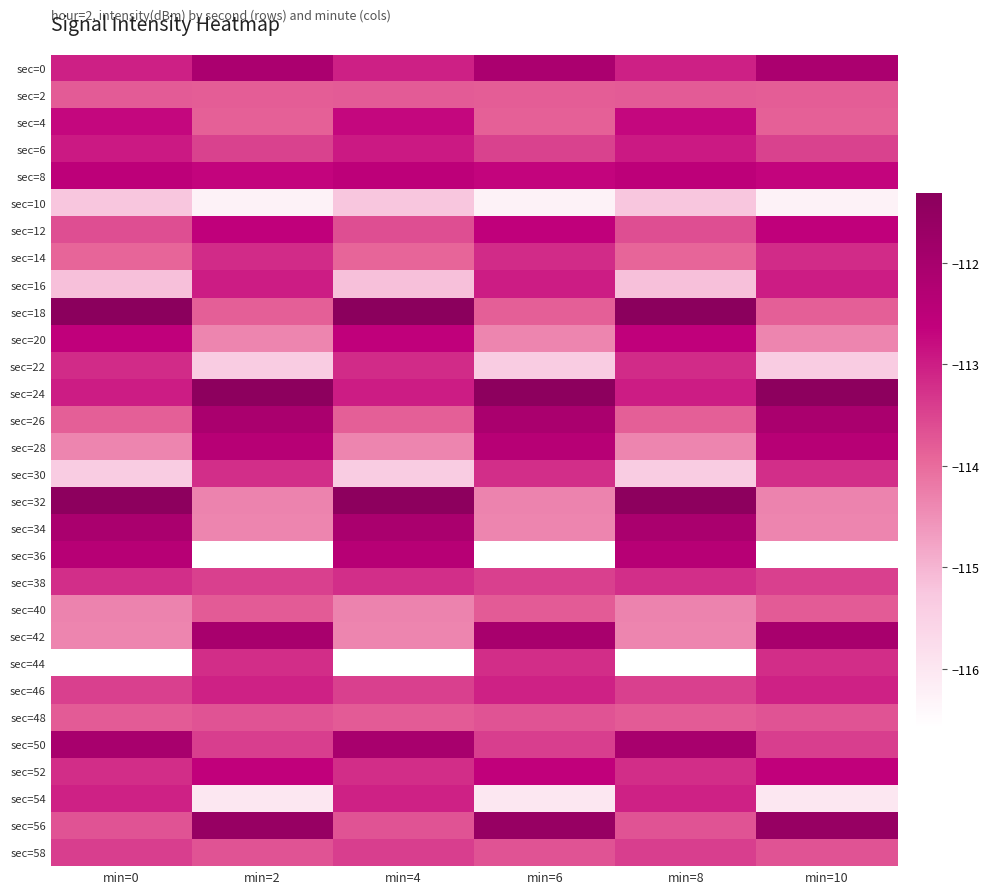

Is the value of sec=8 at min=8 greater than the value of sec=52 at min=2?

Yes